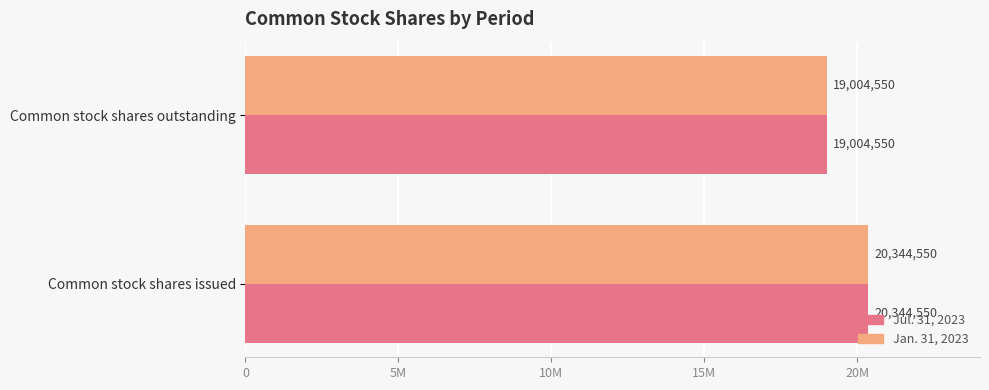

Which series has the largest total across all categories?

Jul. 31, 2023